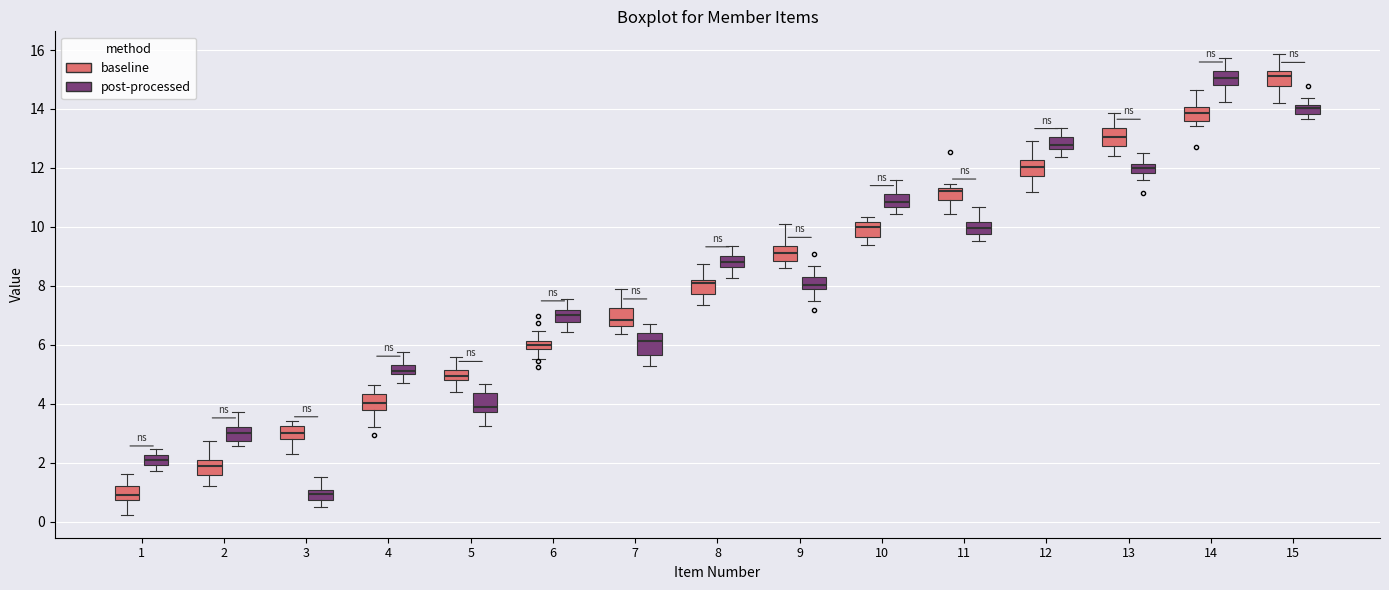

Where does the upper whisker of the box for 15 (post-processed) end on the y-axis? The values are not printed on the chart, so give them approximately, as read against the axis.

14.4